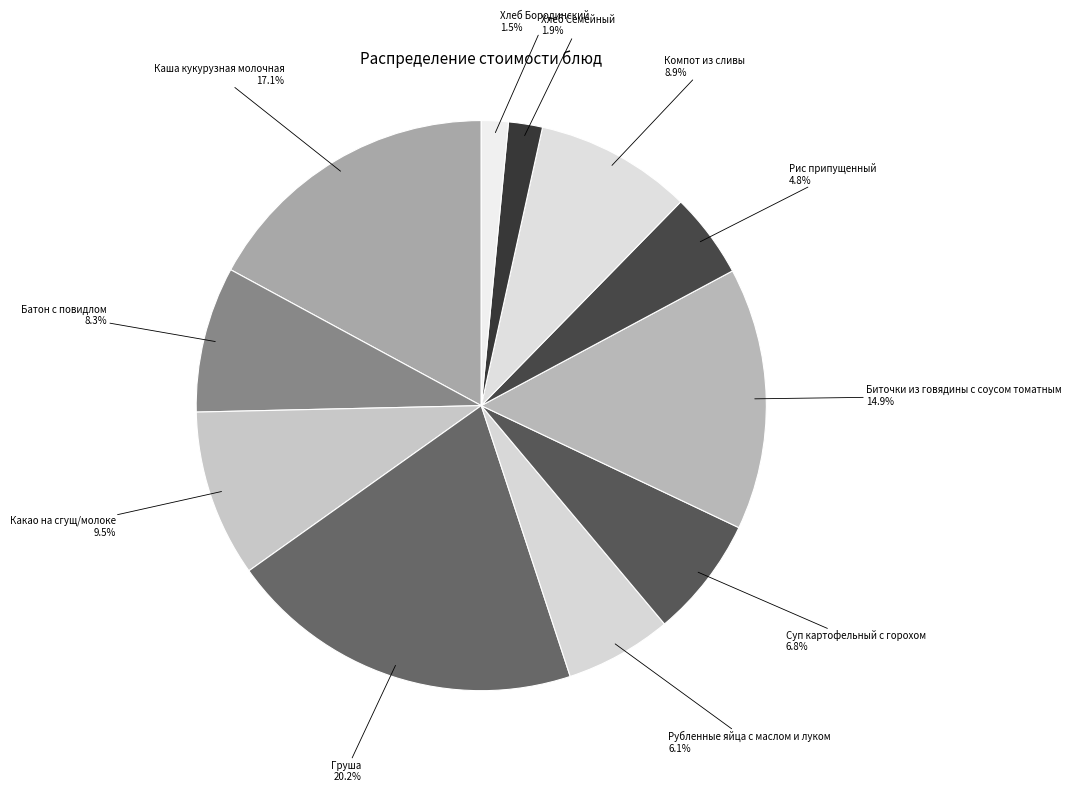

How many slices are in this pie chart?

11